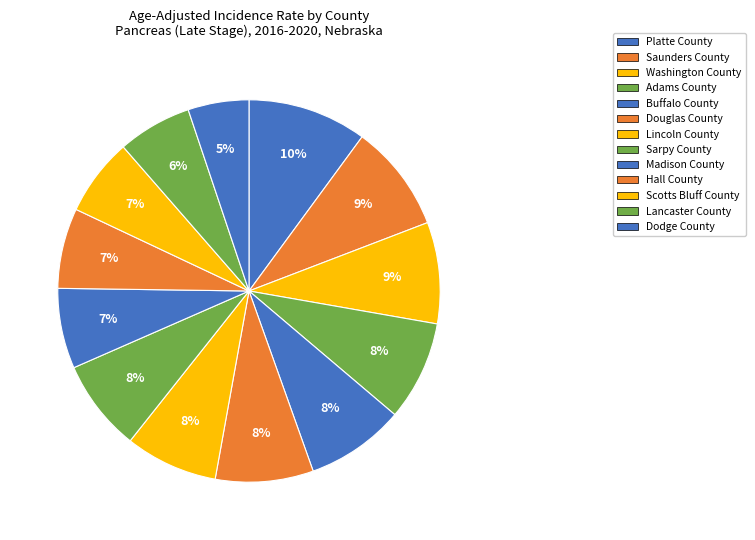

To the nearest percent, what percentage of the pie is Dodge County?

5%